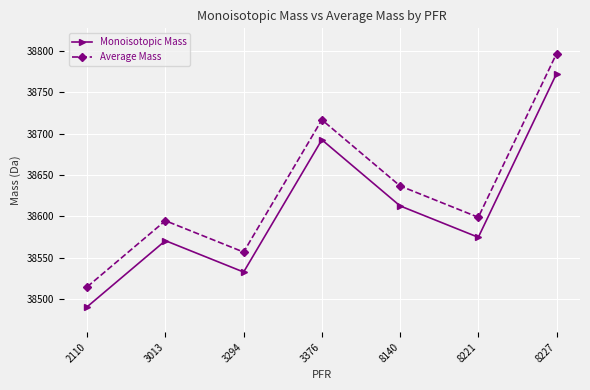

How many lines are shown in the chart?

2